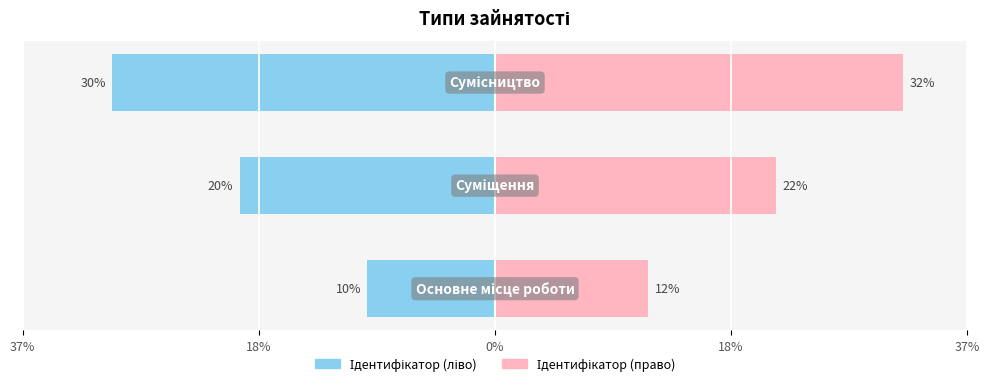

How many Ідентифікатор (право) values are between 12 and 32?

3